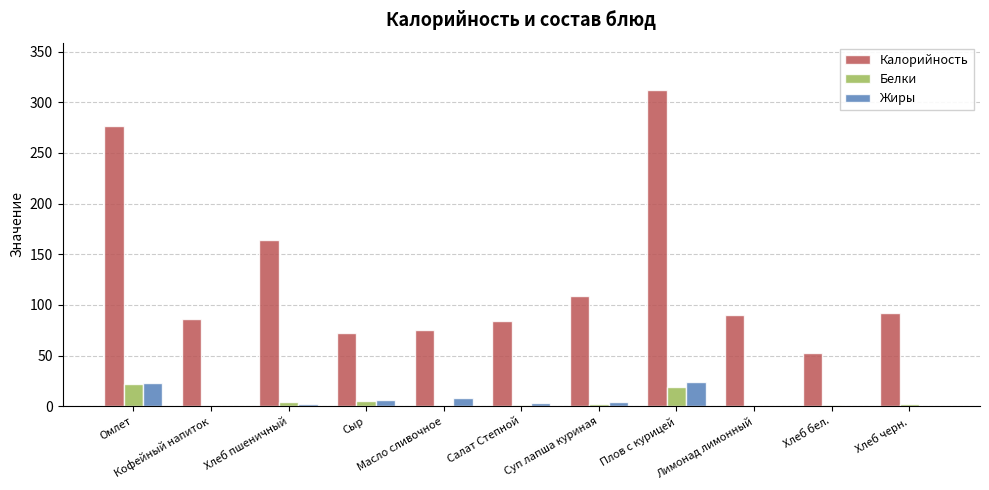

Are the bars grouped side by side (vs. stacked)?

Yes